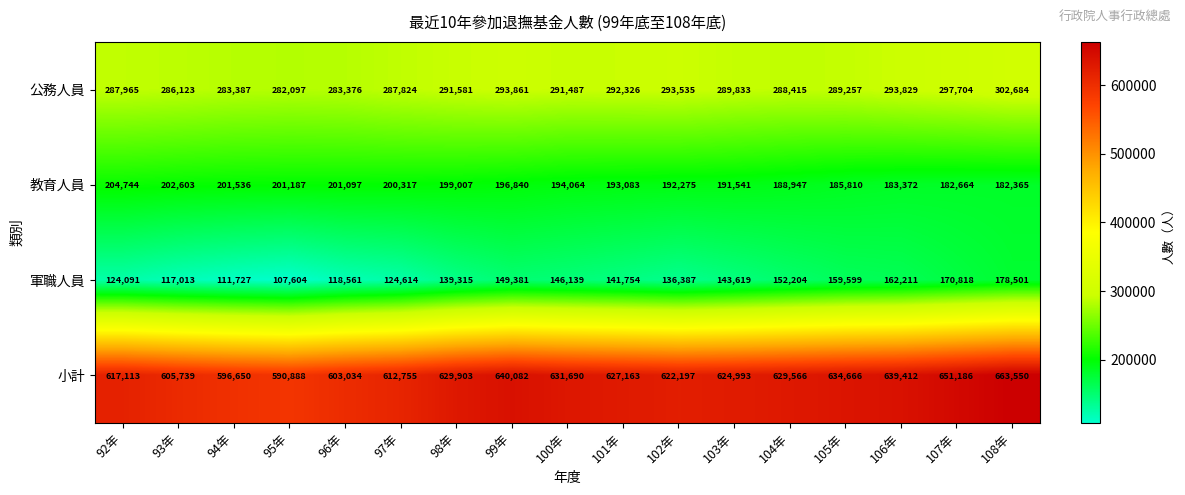

Which series has the widest spread of values?

小計